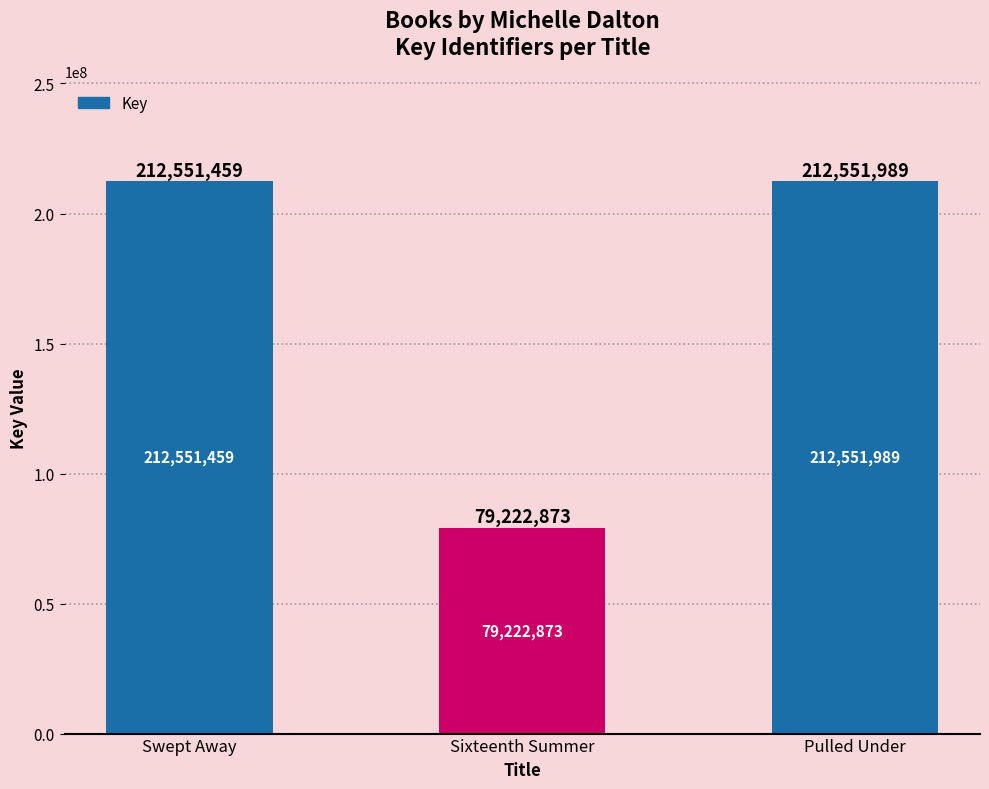

What is the label of the 3rd bar from the left?

Pulled Under